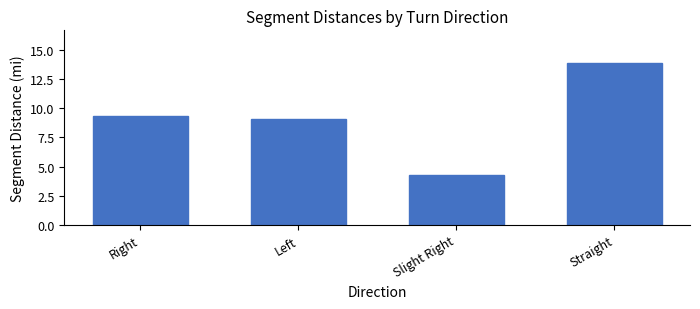

What is the sum of the values at Right and Left?

18.4